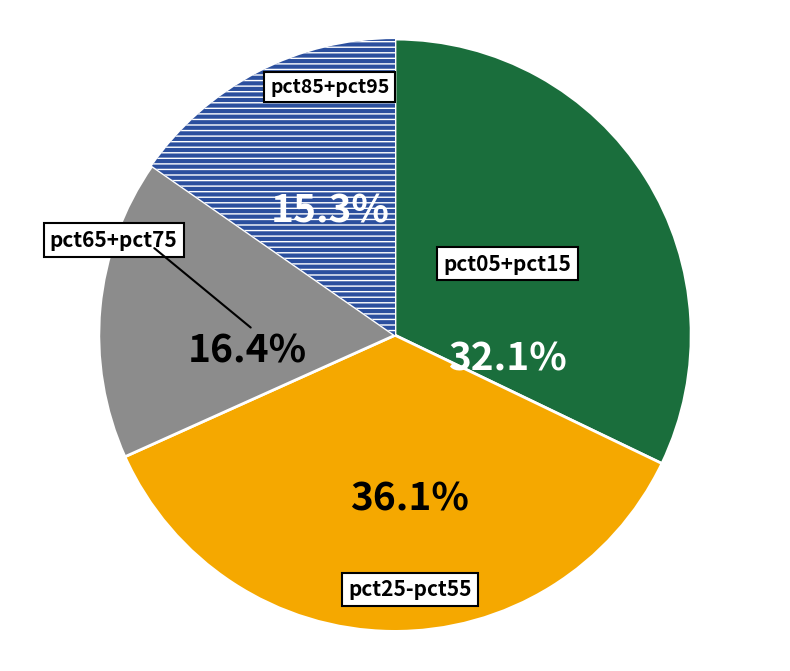

Does any single category account for the majority?

No